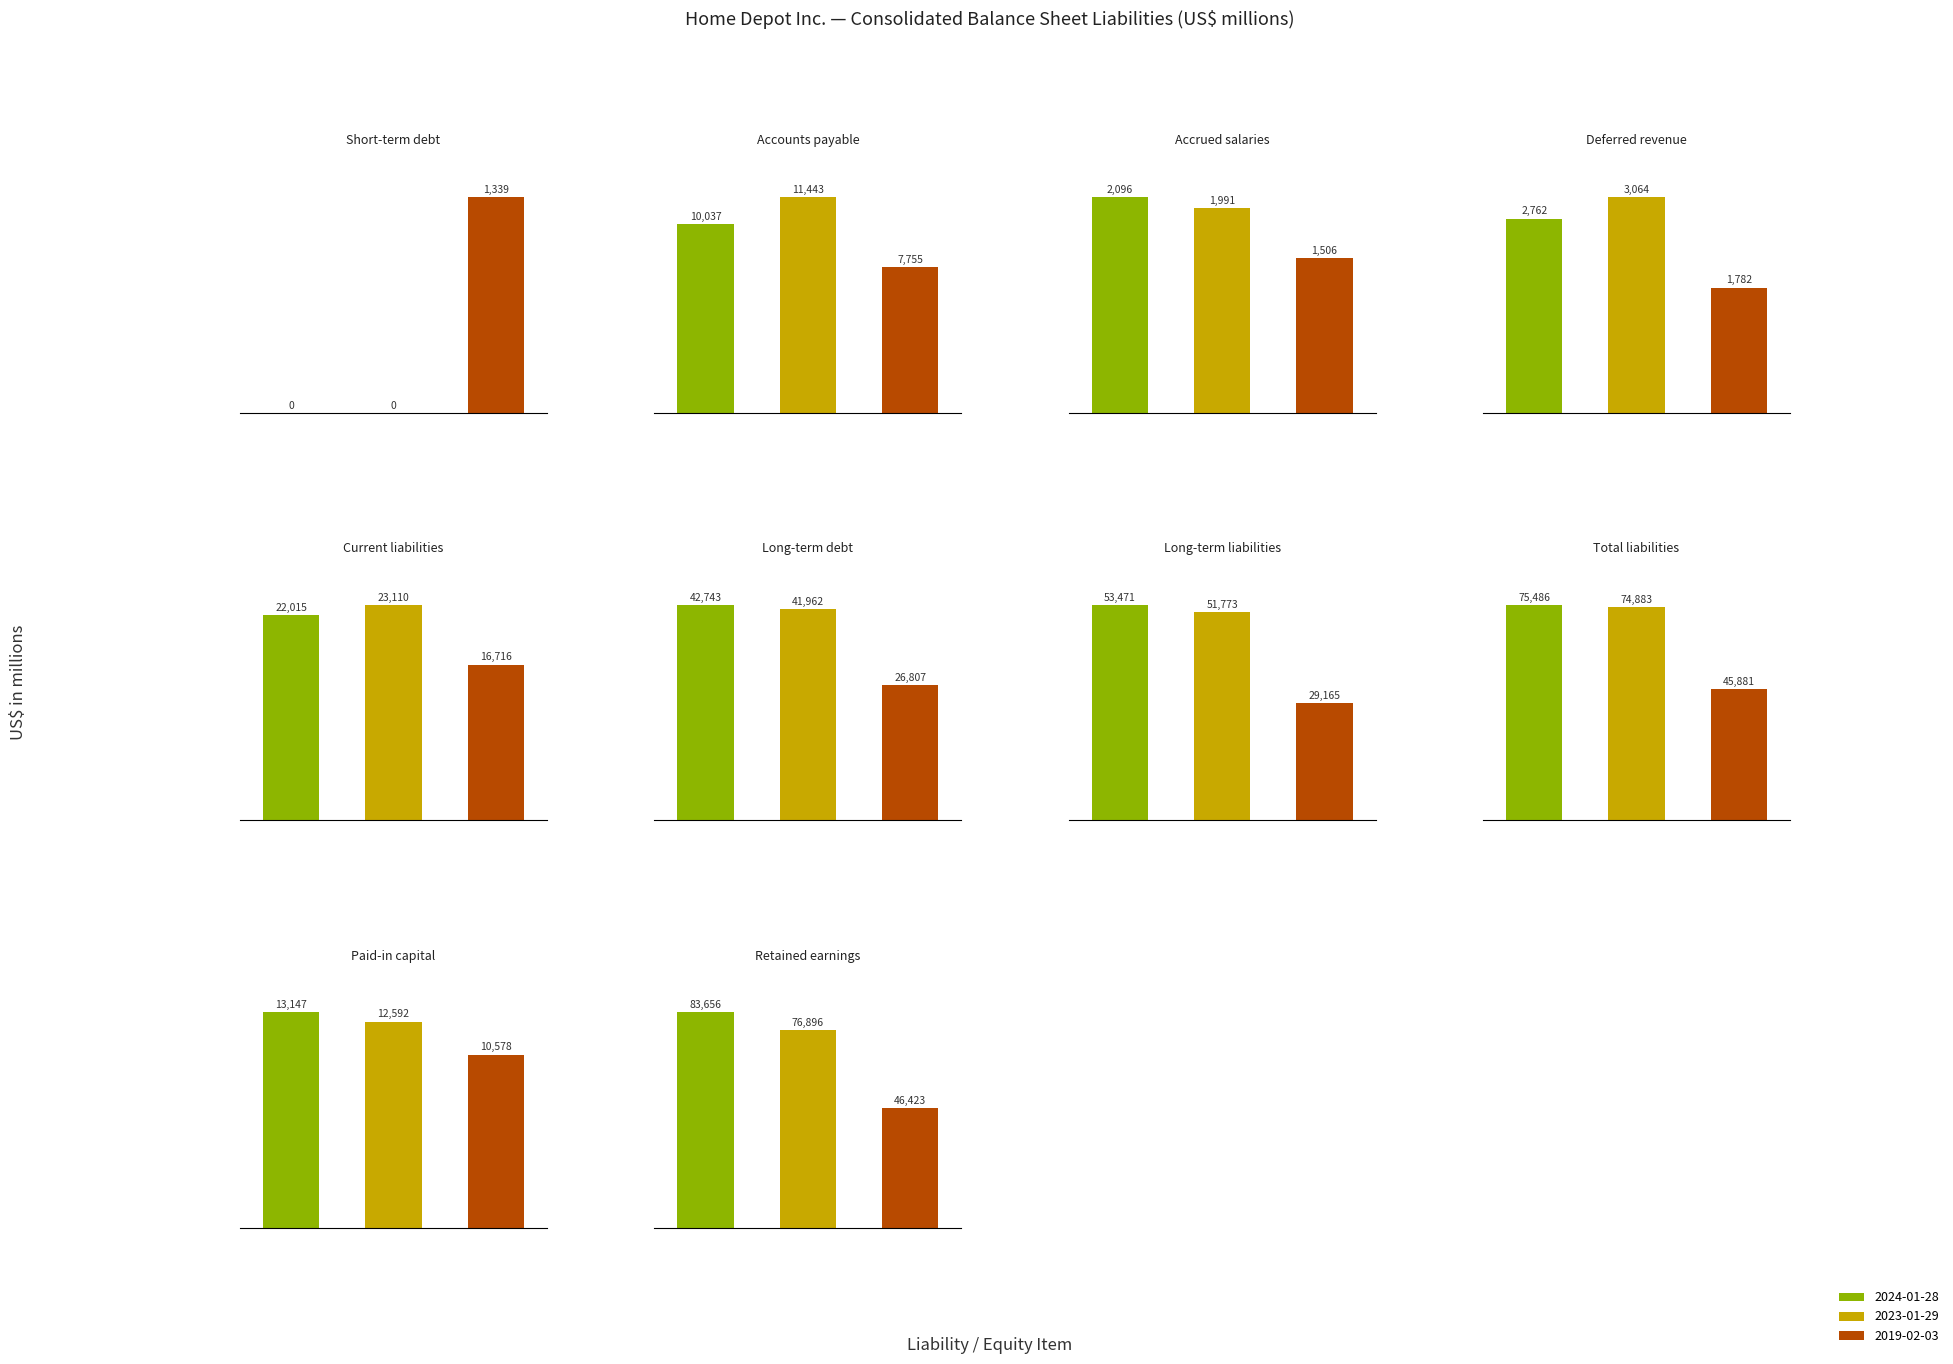

What is the difference between the highest and lowest values at 5?

15936